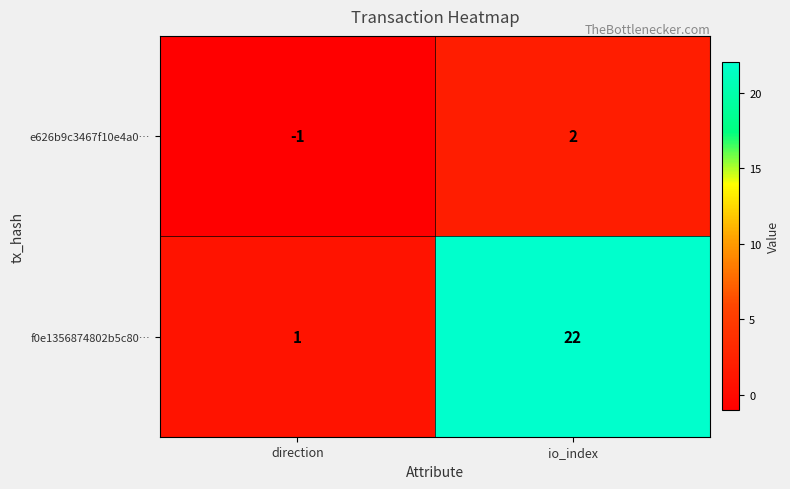

At which category is the sum across all series the highest?

io_index